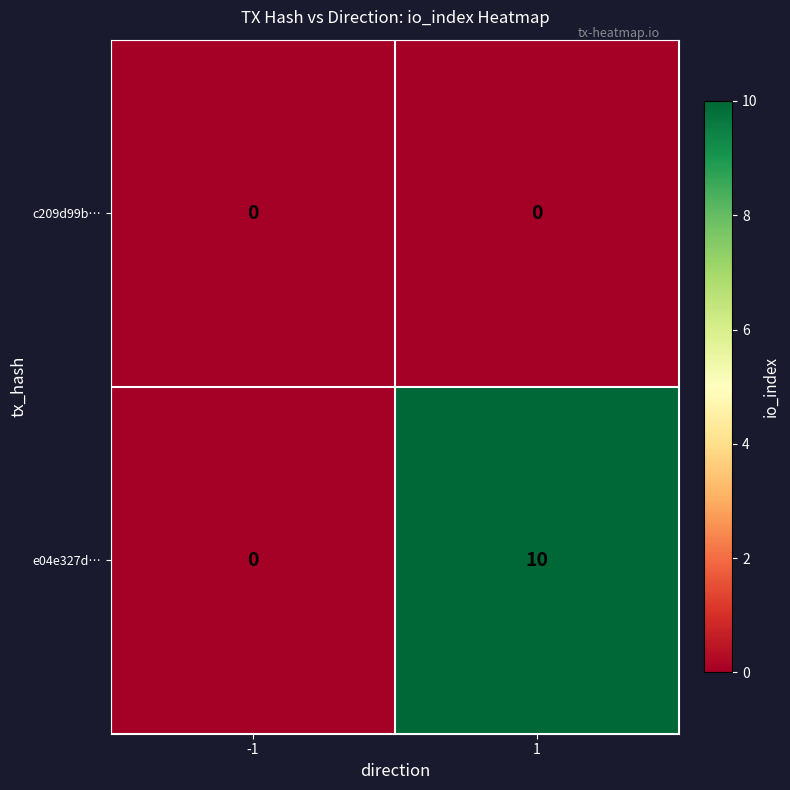

What is the total value across all series at 1?

10